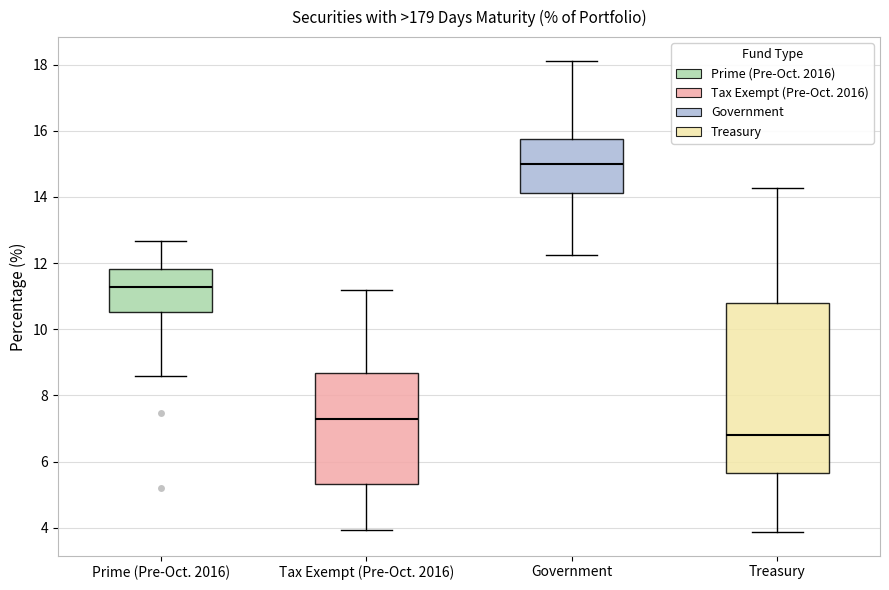

Which box has the highest median line?

Government